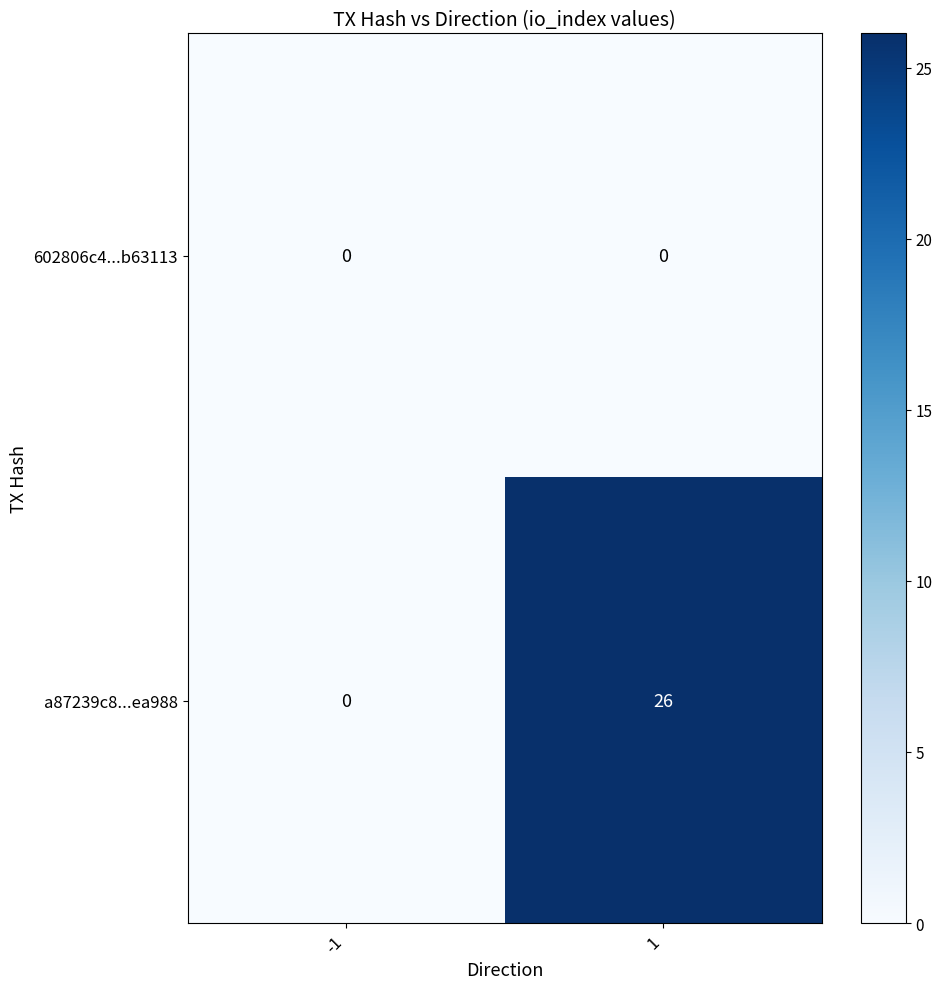

What is the highest value of the a87239c8...ea988 series?

26